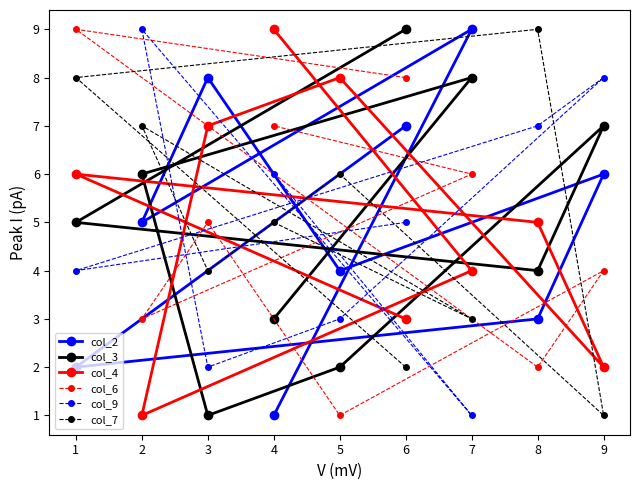

Is the value of col_2 at 2 greater than the value of col_4 at 7?

Yes